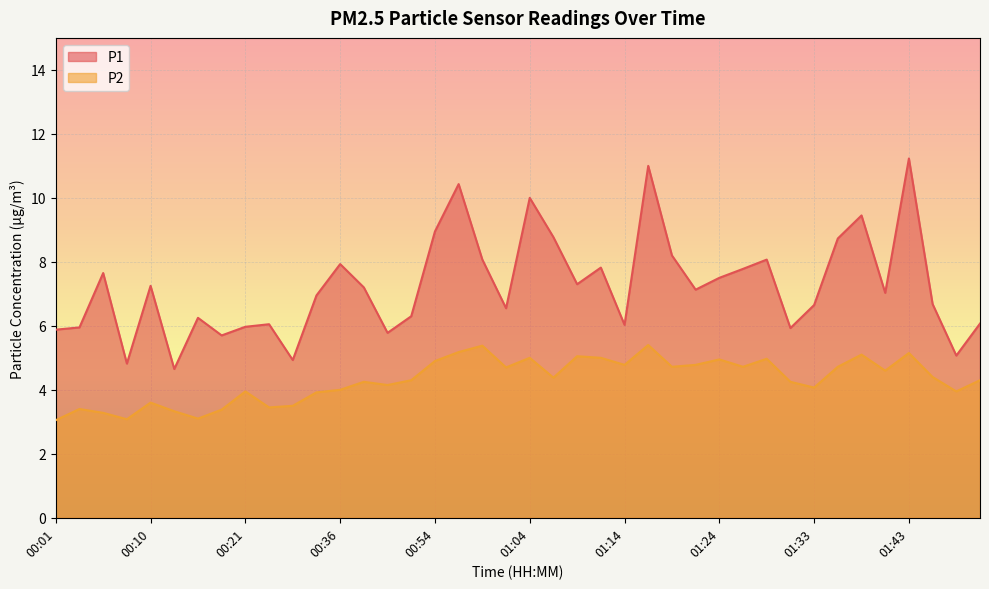

At which category does P2 reach its first local peak?

00:03